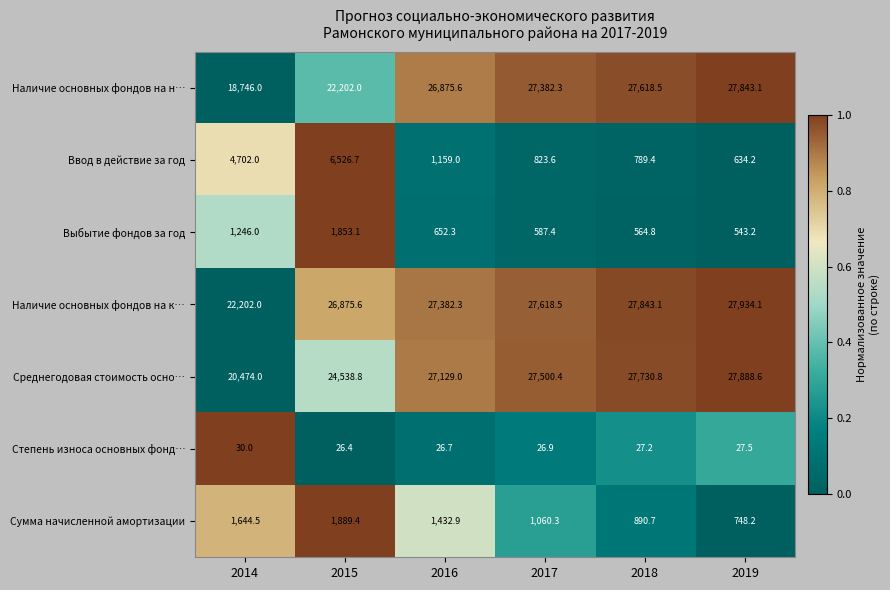

Which series has the largest range (max minus min)?

Наличие основных фондов на н…